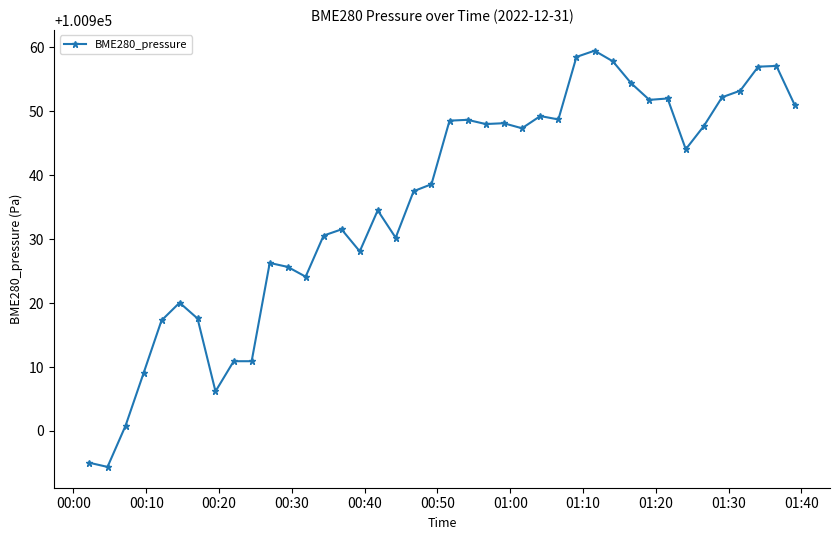

True or false: there are more than 0 points higher than both neighbors.

True